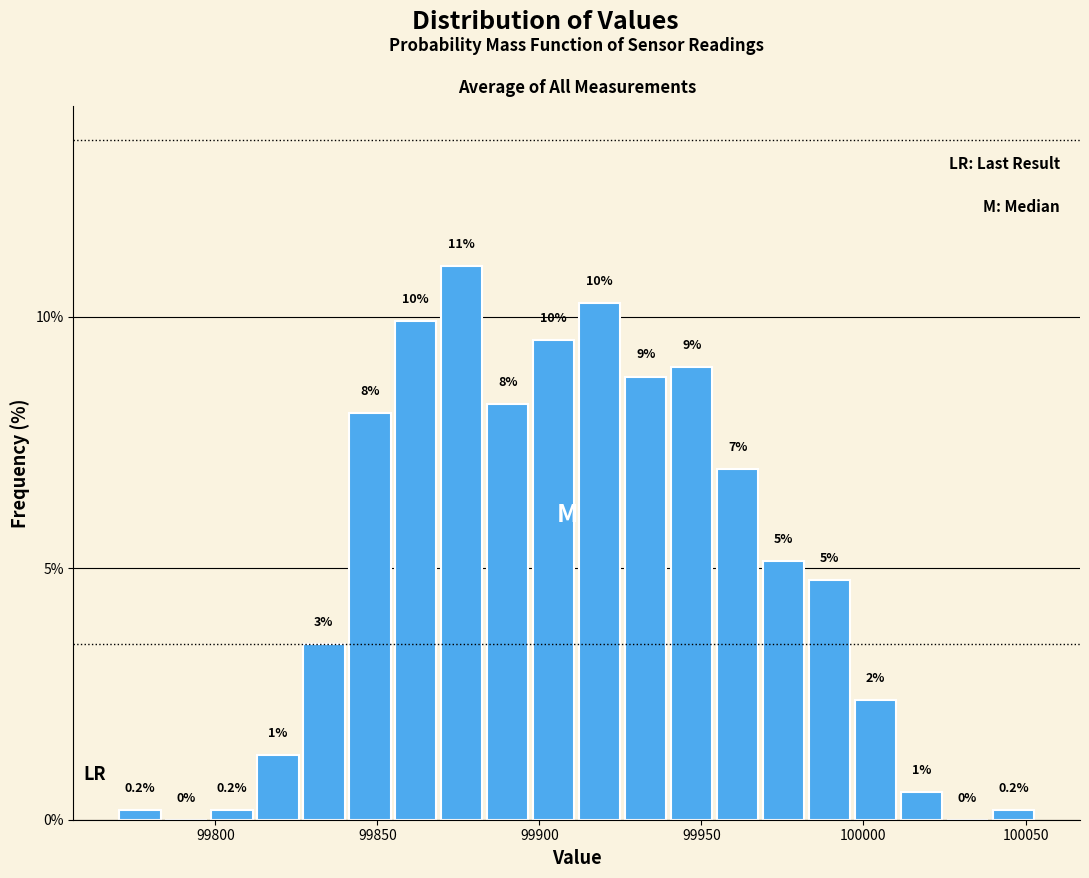

Read against the x-axis, roughly where is the centre of the tallest bar?

99875